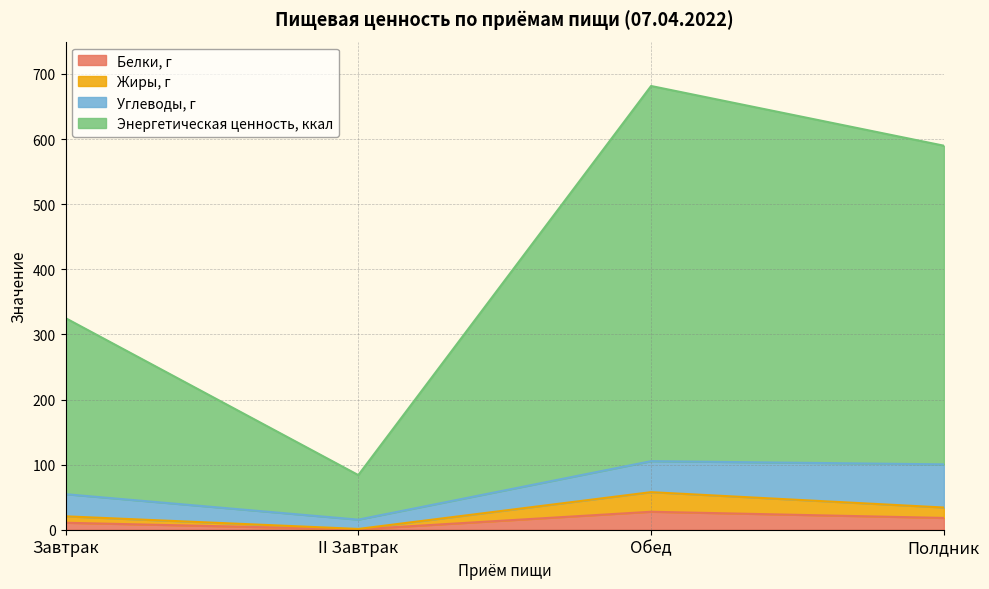

True or false: Белки, г has a value of 27.6 at Обед.

True